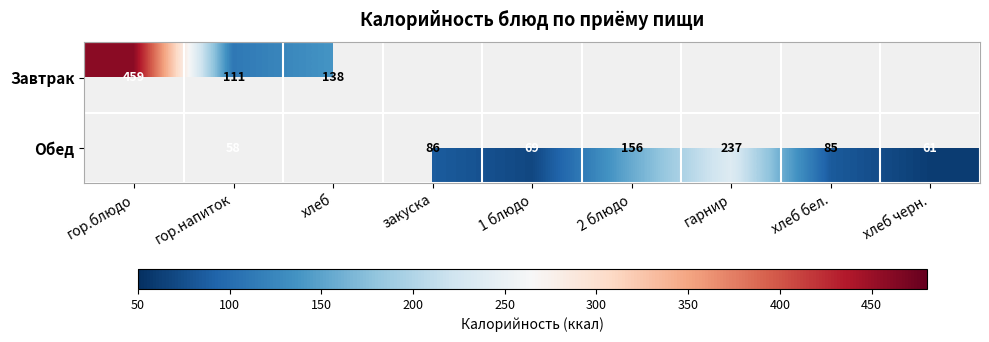

True or false: Обед has a value of 226 at 2 блюдо.

False